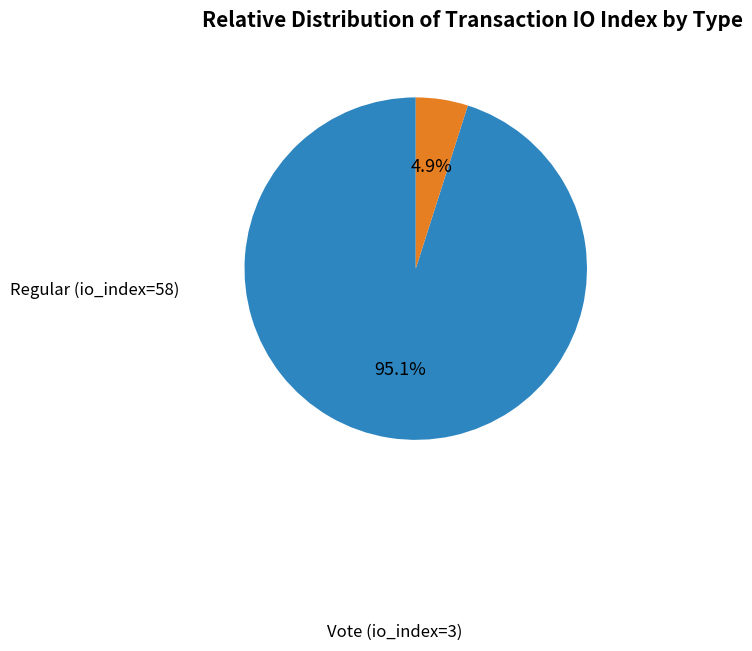

Which slice is the largest?

Regular (io_index=58)